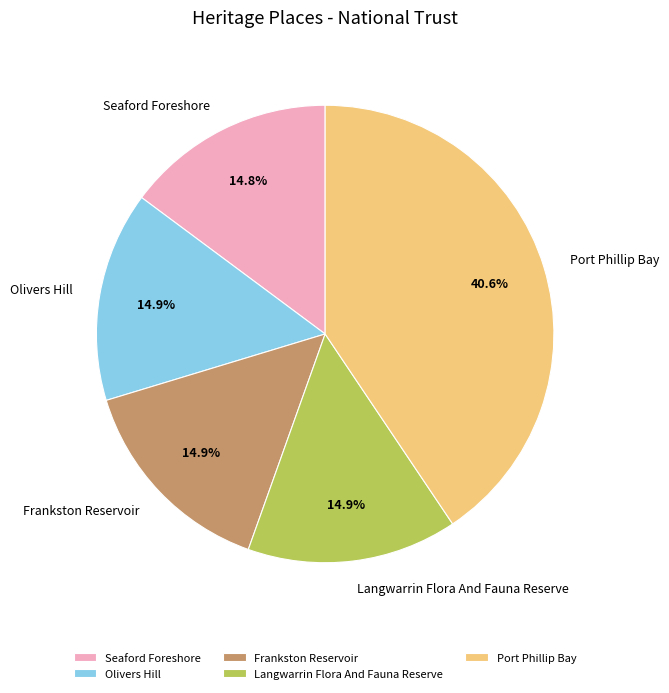

What is the ratio of the value at Frankston Reservoir to the value at Langwarrin Flora And Fauna Reserve?

1.0